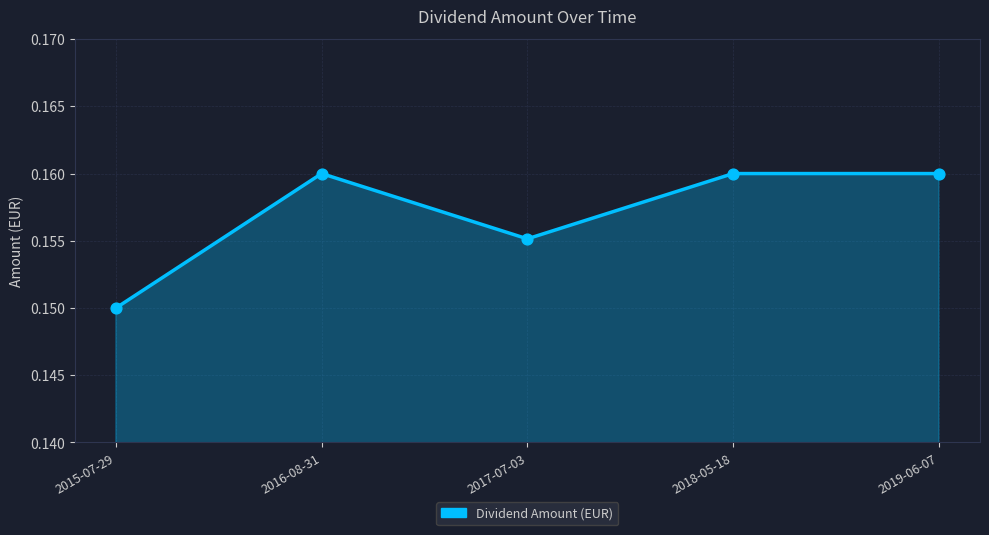

Between 2018-05-18 and 2015-07-29, which is larger?

2018-05-18